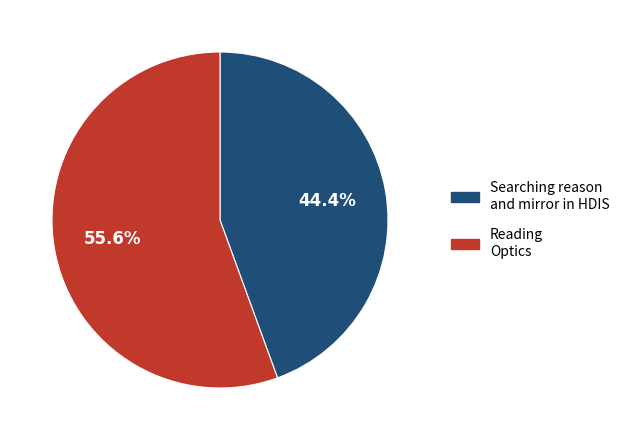

Which category has the biggest portion of the pie?

Reading Optics